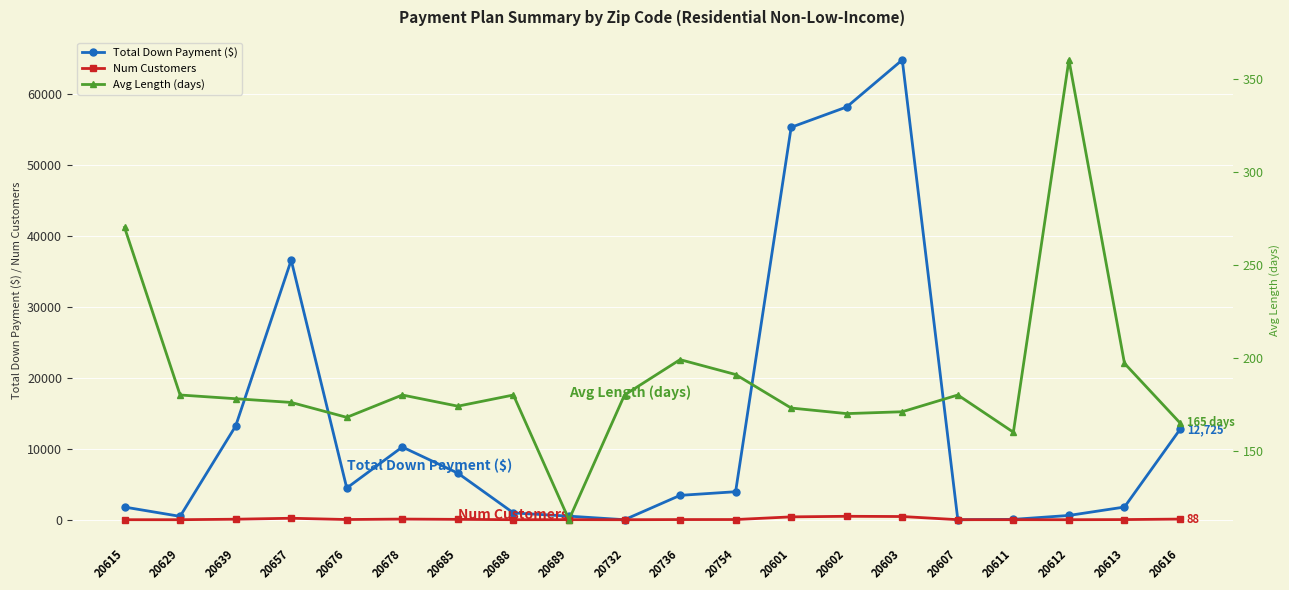

True or false: Num Customers has a value of 10.1 at 20611.

False